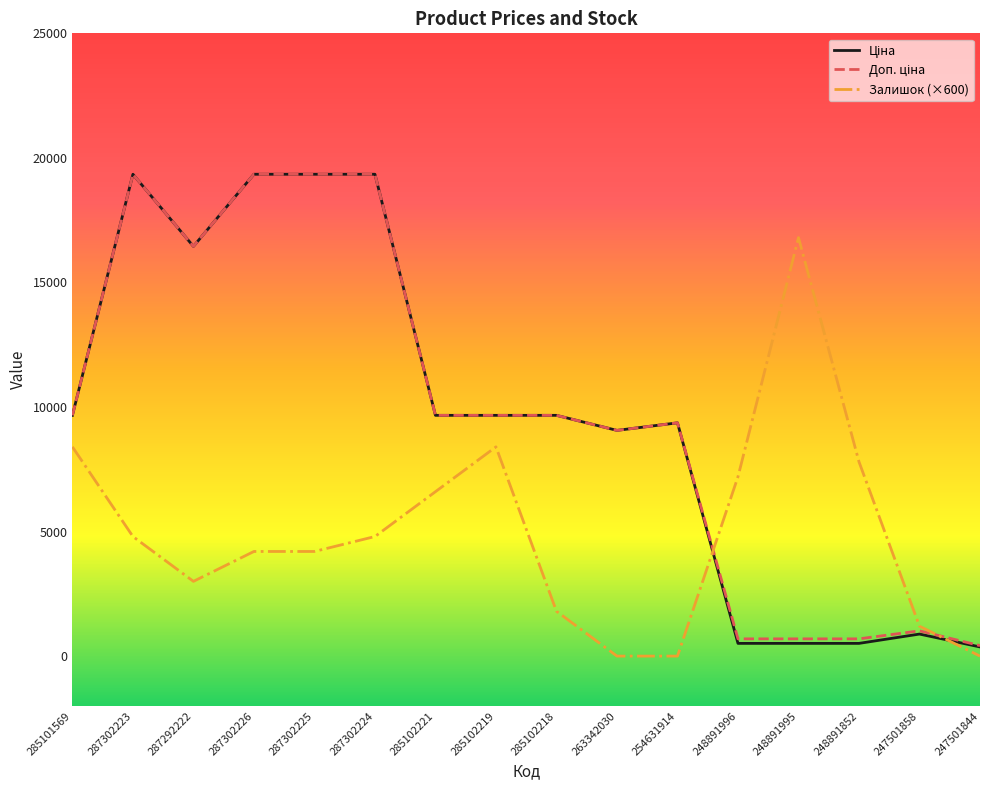

What is the greatest value displayed?

19343.1